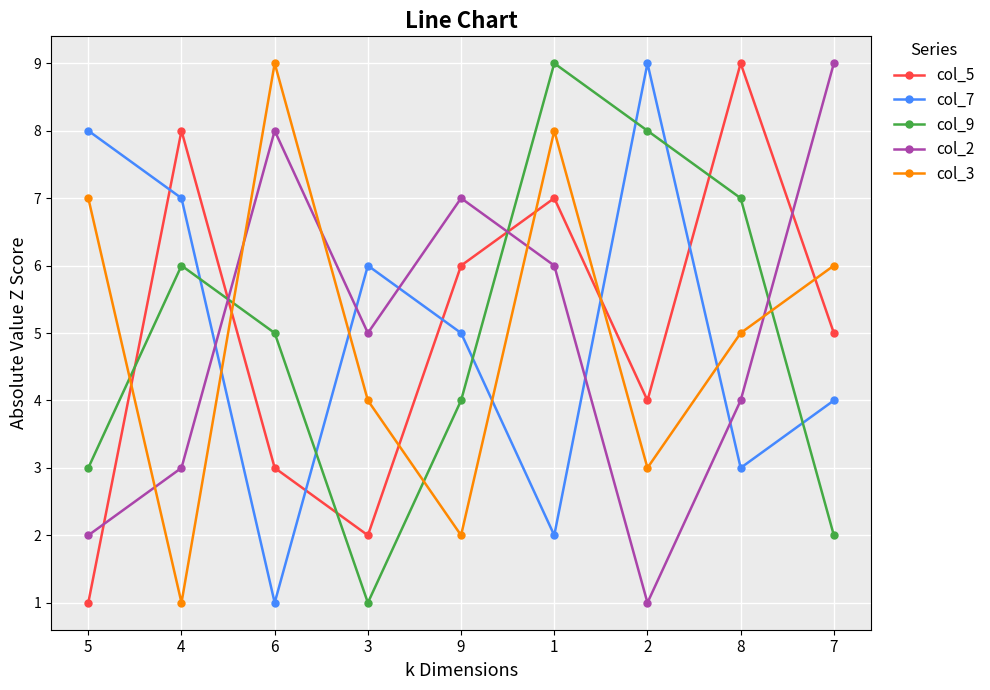

Where do col_7 and col_3 first cross each other?

4 and 6